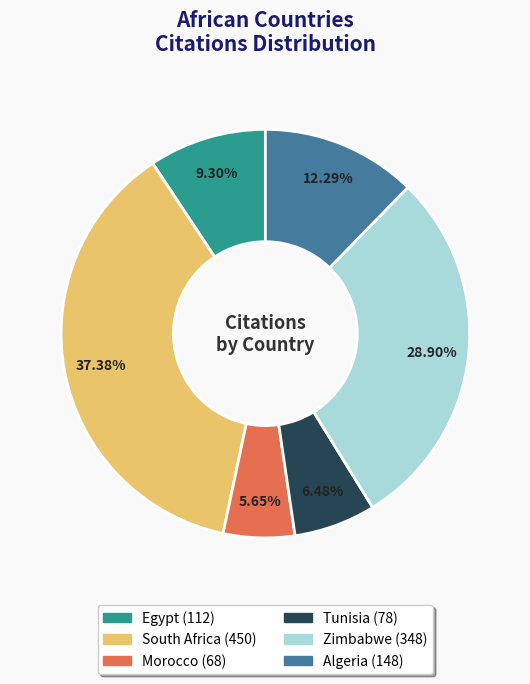

To the nearest percent, what is the difference between the Egypt and Tunisia slice percentages?

3%